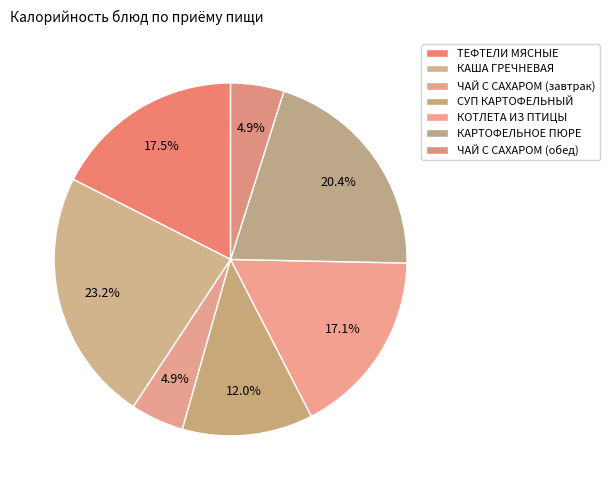

Does КАША ГРЕЧНЕВАЯ account for over 50% of the chart?

No